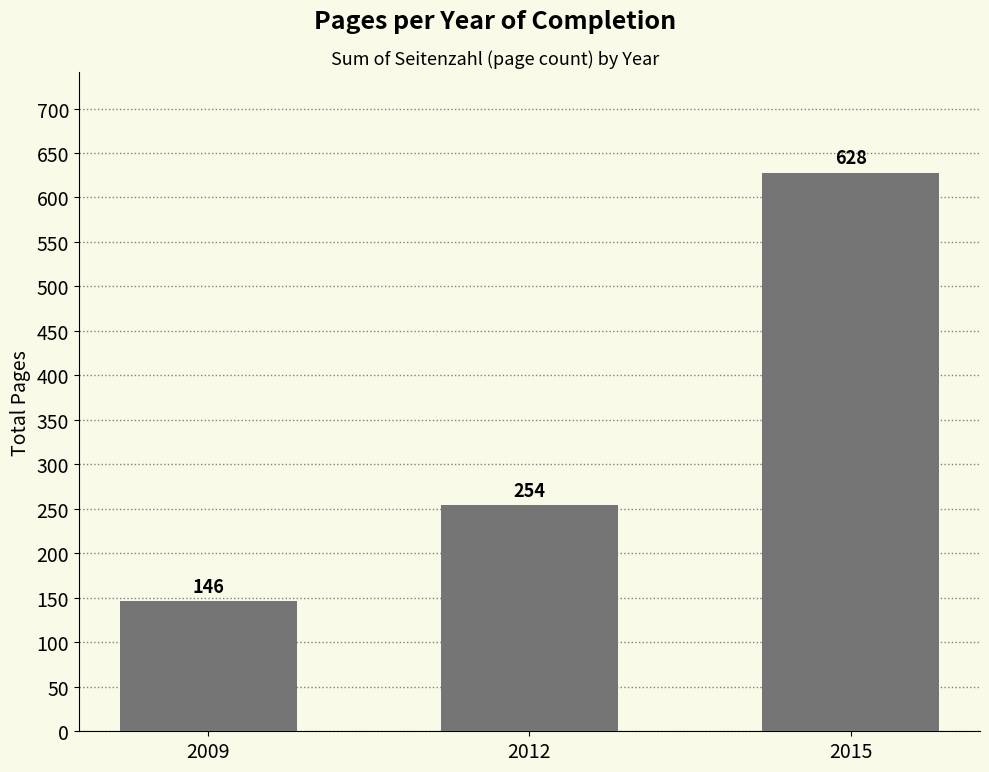

Does the chart contain any negative values?

No